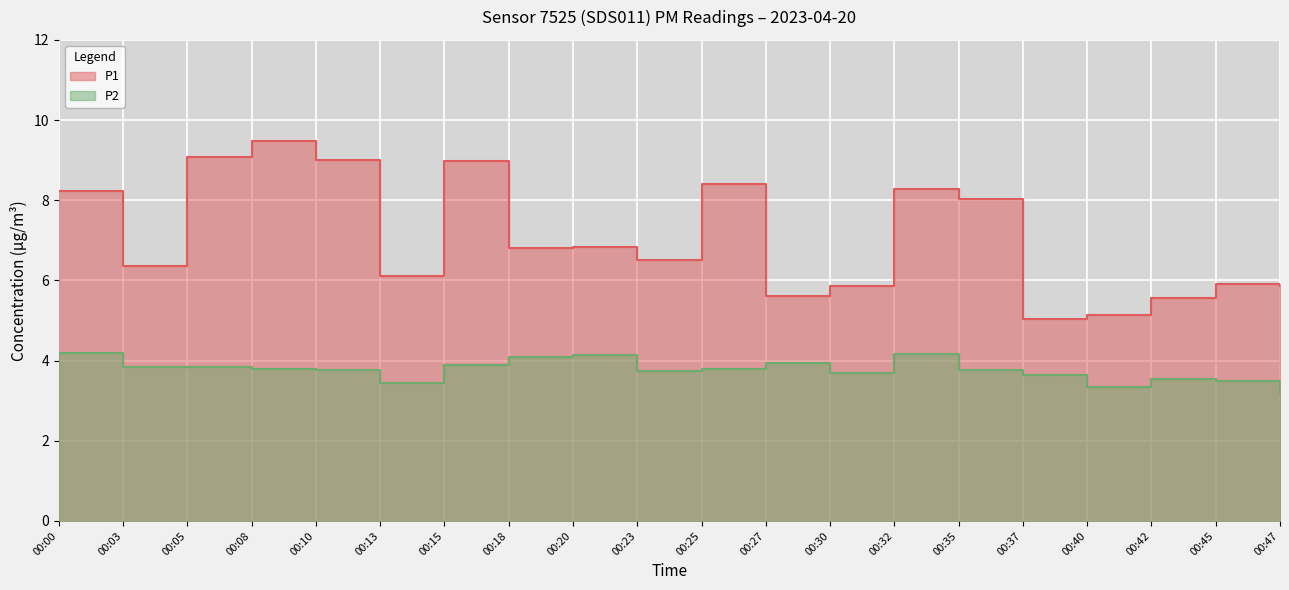

Reading left to right, what are all the values shown in this chart?

P1: 8.2	6.4	9.1	9.5	9.0	6.1	9.0	6.8	6.8	6.5	8.4	5.6	5.9	8.3	8.0	5.0	5.1	5.6	5.9	5.9
P2: 4.2	3.8	3.8	3.8	3.8	3.4	3.9	4.1	4.1	3.7	3.8	3.9	3.7	4.2	3.8	3.6	3.3	3.5	3.5	3.2